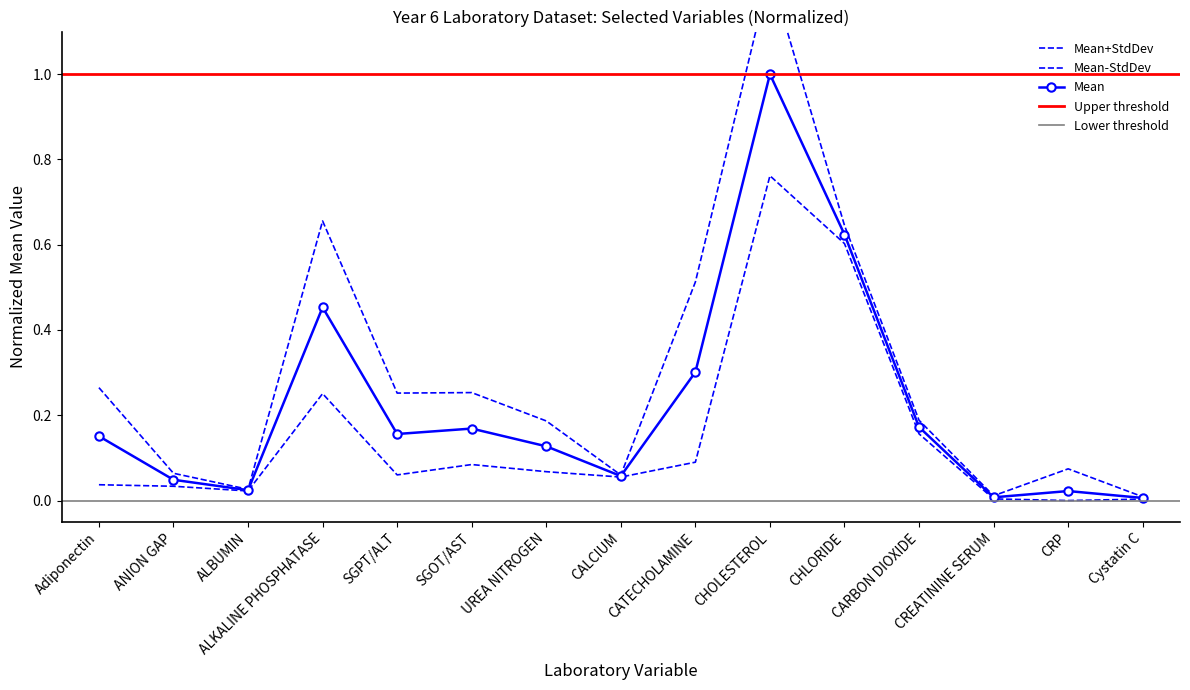

What is the approximate value of Mean at CHLORIDE?

0.6